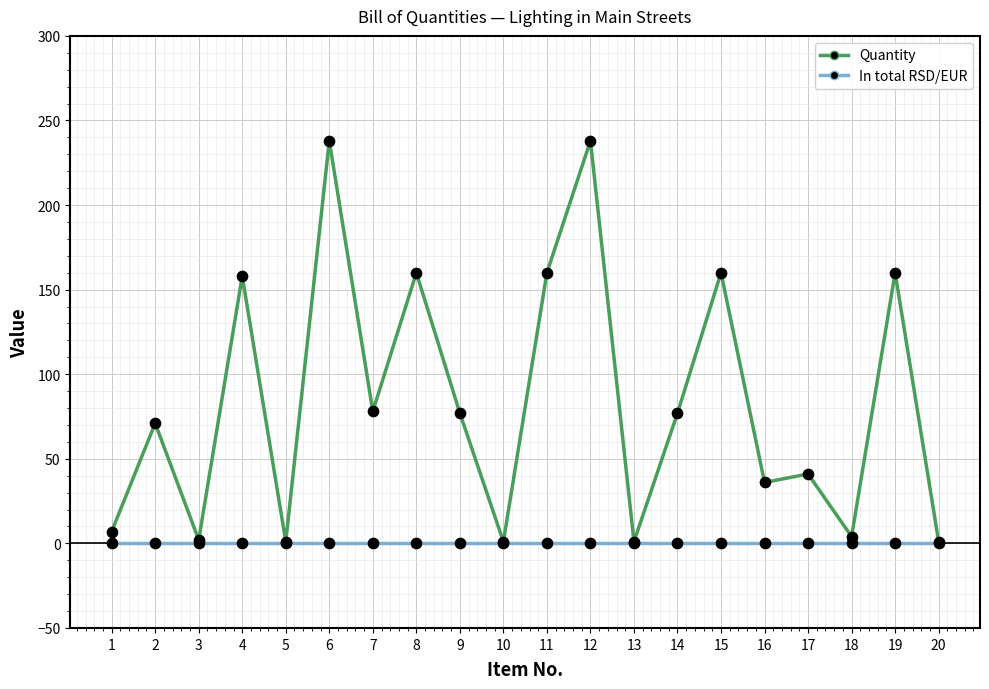

What is the total value across all series at 8?

160